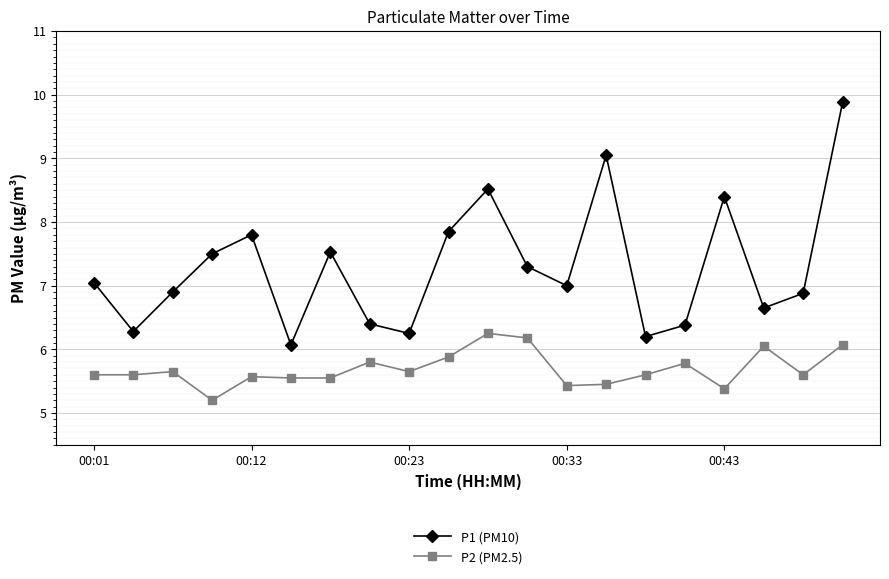

How many interior local peaks does the P1 (PM10) series have?

5